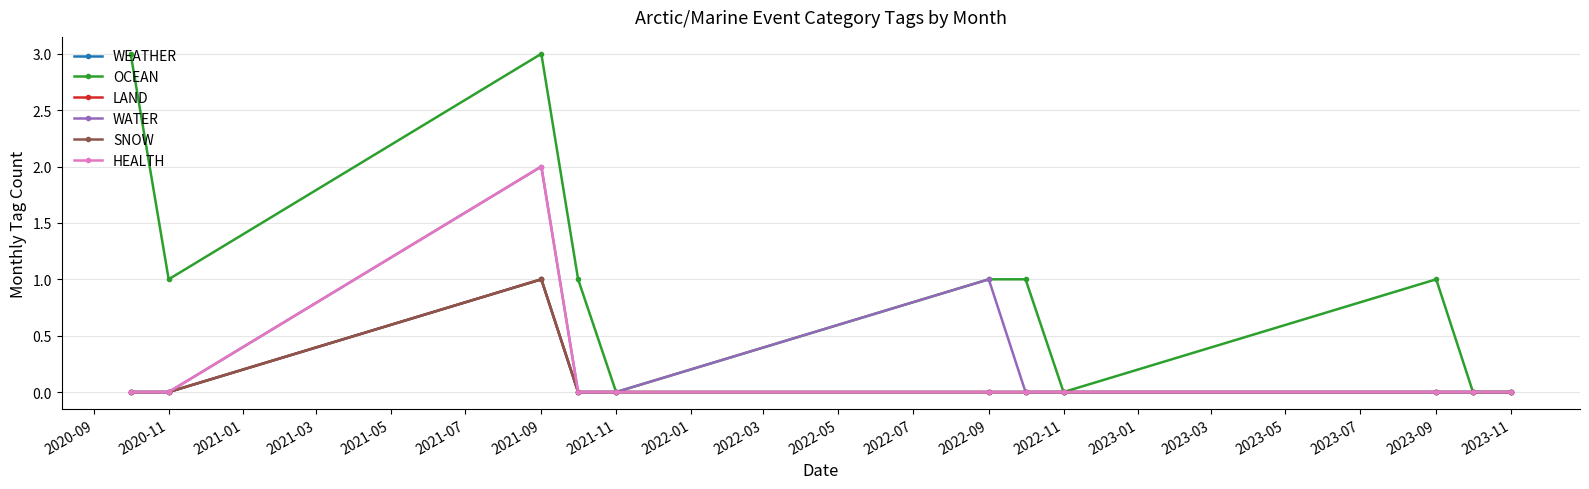

True or false: HEALTH has more than 0 interior local peaks.

True